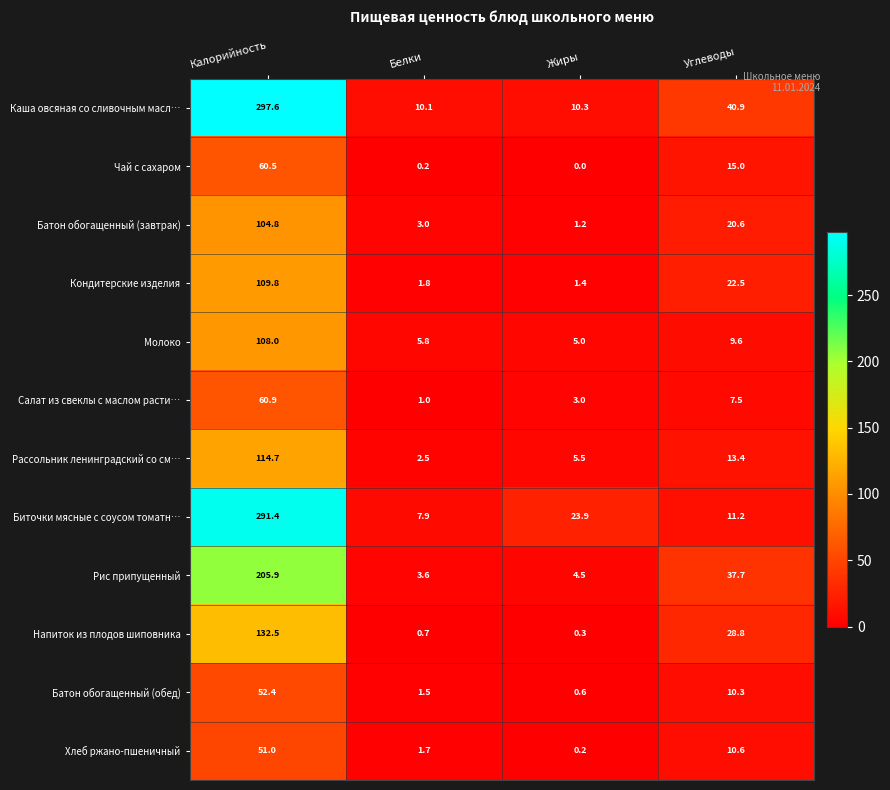

The Рис припущенный series shows 205.9 at Калорийность. True or false?

True